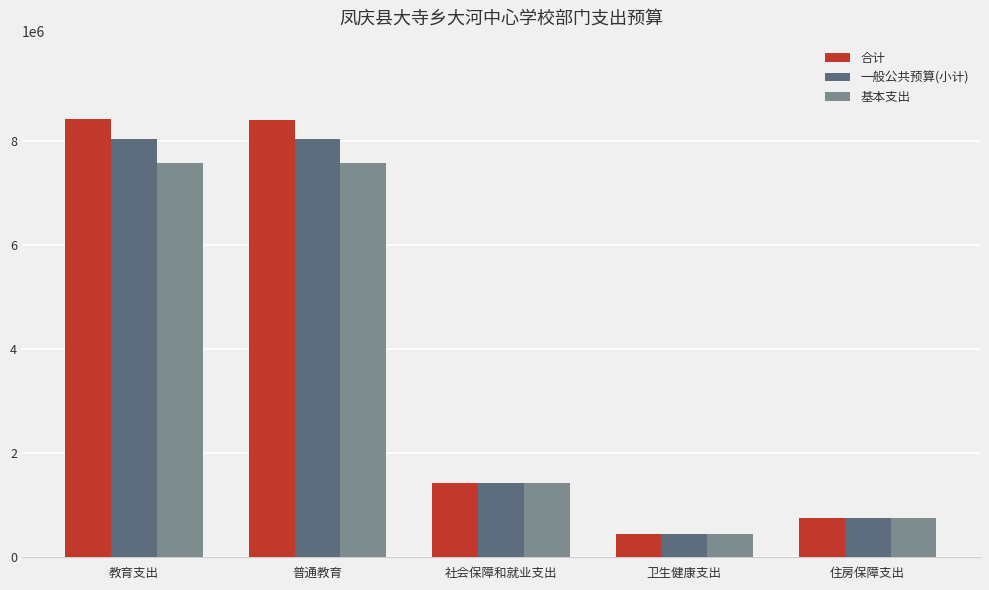

What is the label of the 1st bar from the left?

教育支出